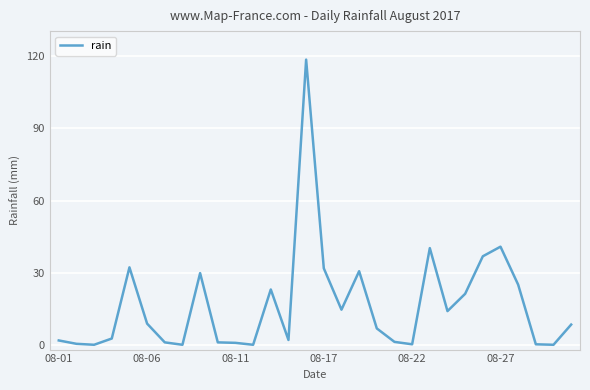

Does the chart display data point markers on the line(s)?

No